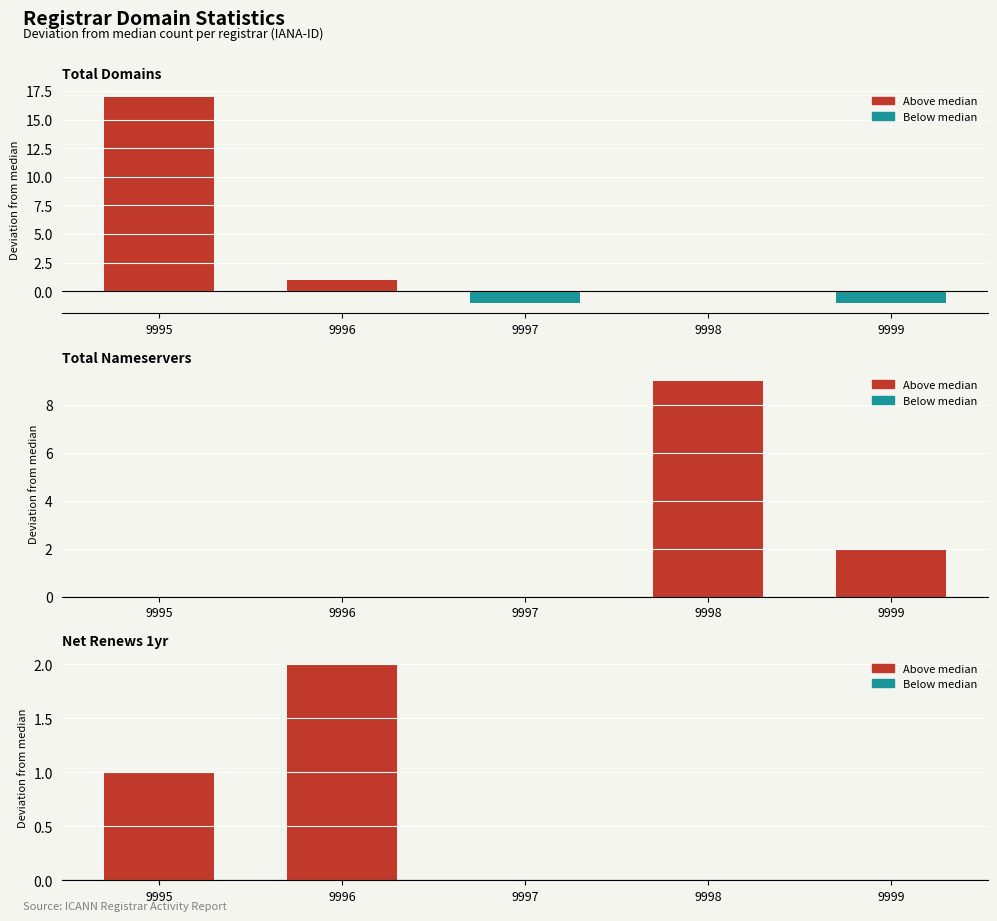

Which category has the highest value in the total-nameservers series?

9998